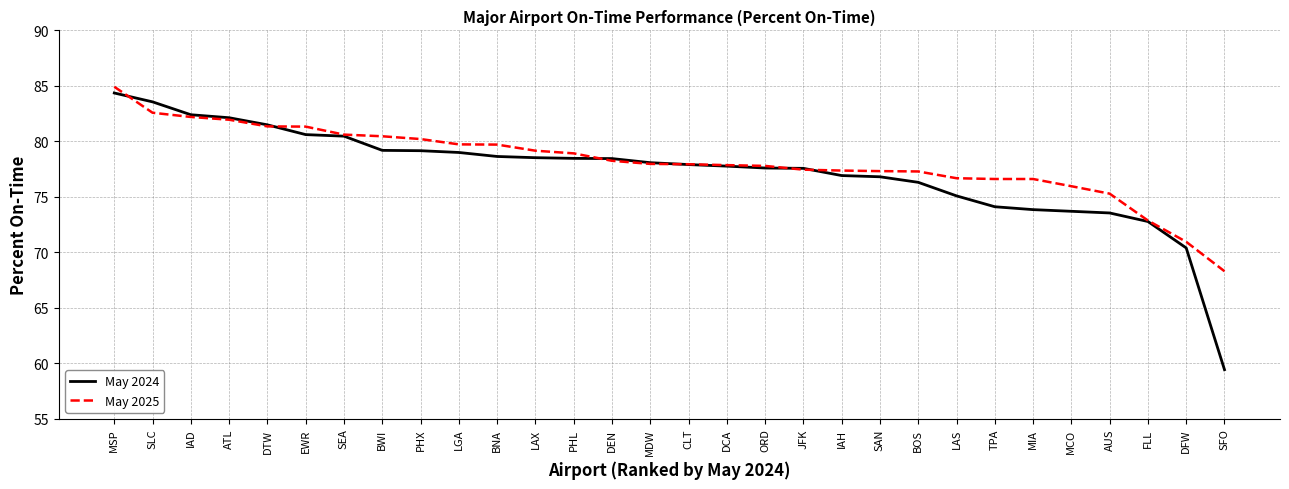

Which category has the highest value in the May 2024 series?

MSP